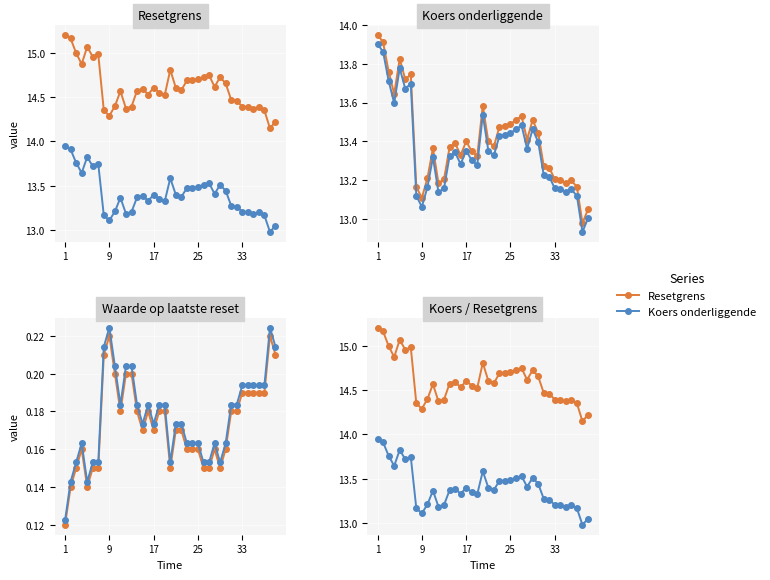

The value of Koers onderliggende at 33 is 4.1. True or false?

False